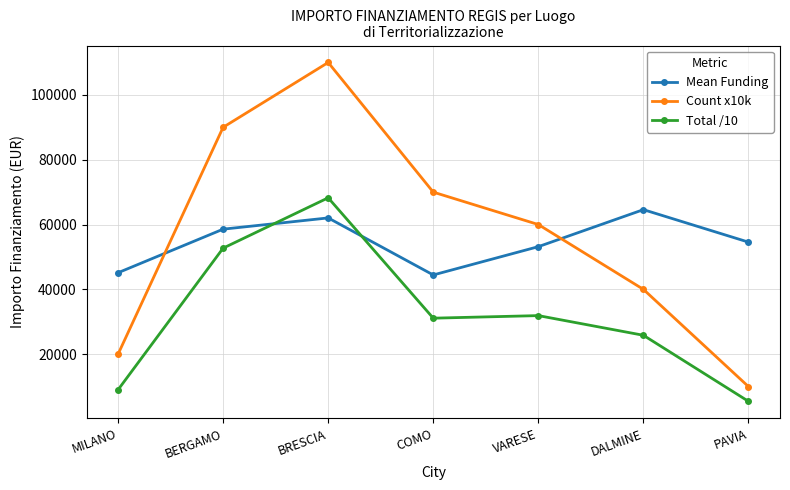

Which label corresponds to the largest value in the chart?

BRESCIA